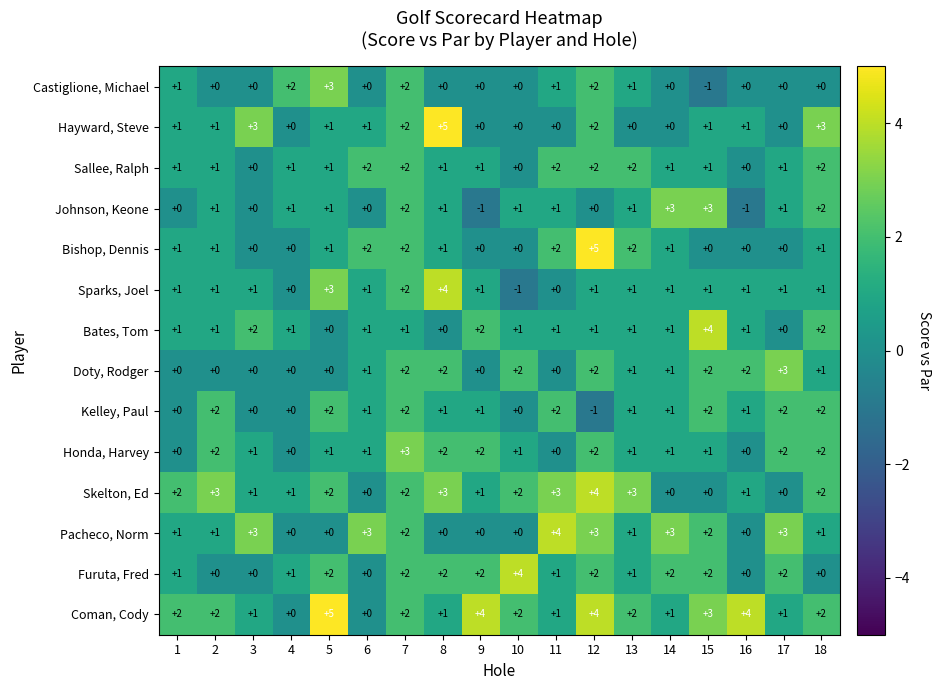

What is the total value across all series at 14?

16